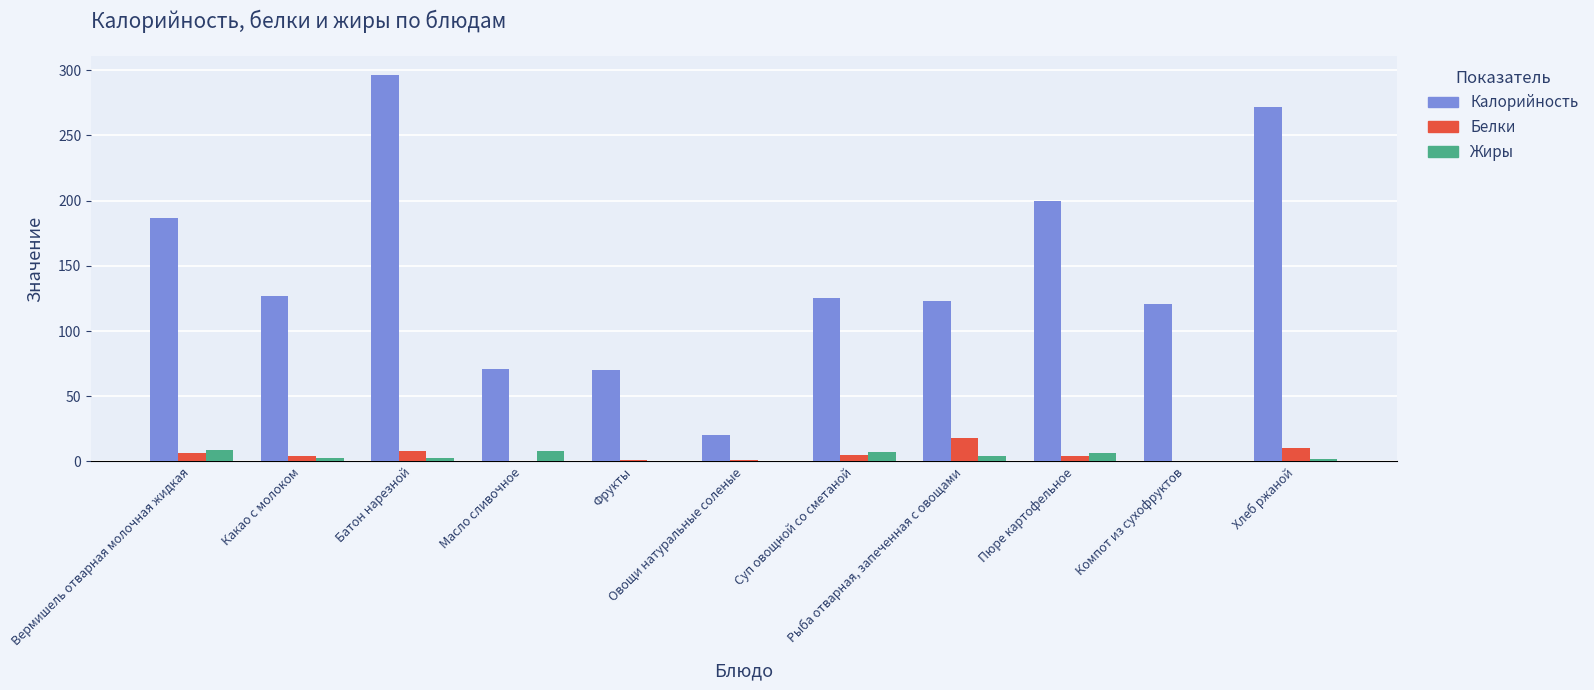

Which series has the largest total across all categories?

Калорийность